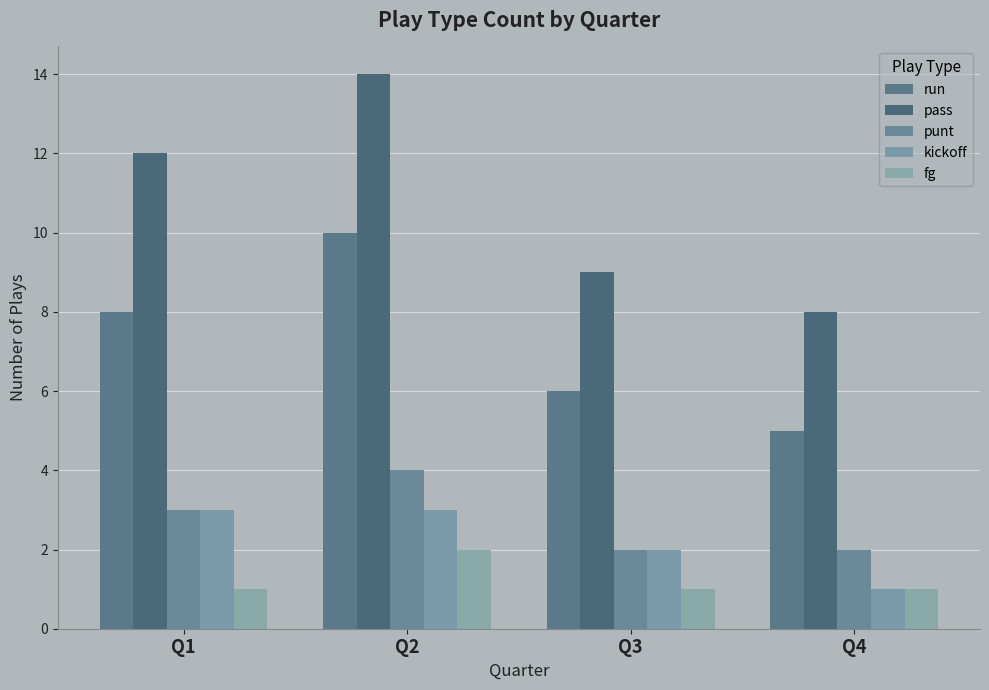

Rank the series at Q1 from highest to lowest value.

pass, run, punt, kickoff, fg